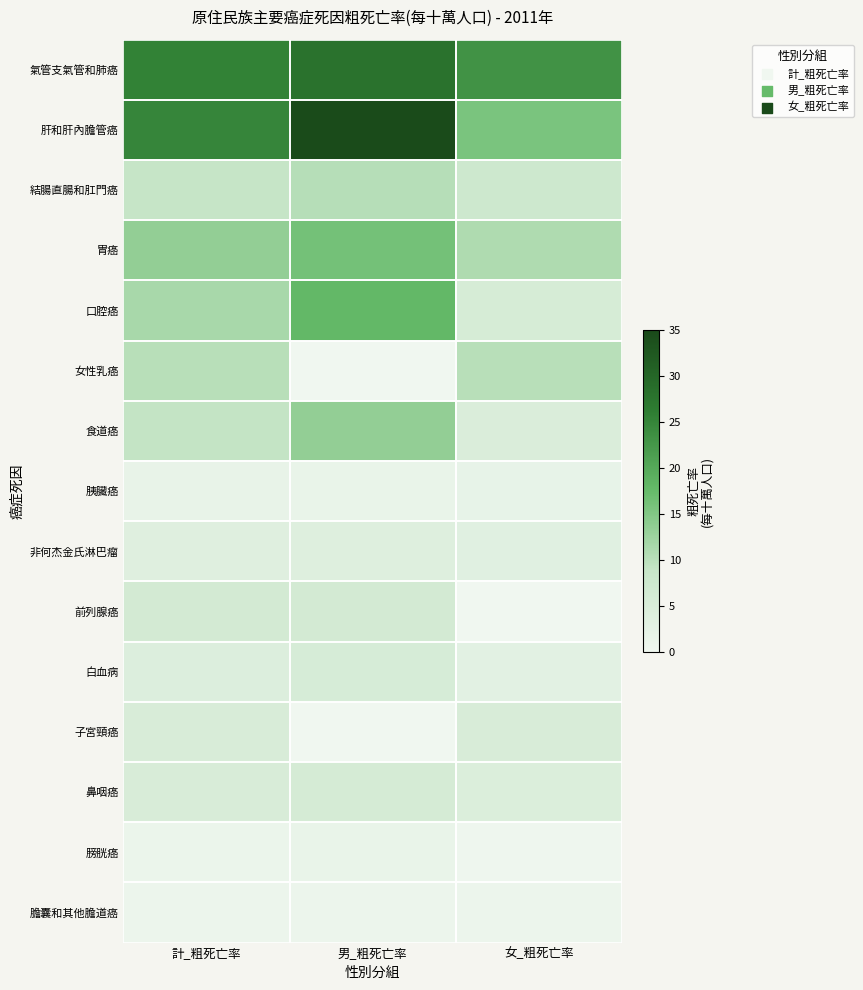

Reading left to right, transcribe all the data shown in this chart.

氣管支氣管和肺癌: 計_粗死亡率=25.5	男_粗死亡率=28.0	女_粗死亡率=23.2
肝和肝內膽管癌: 計_粗死亡率=25.0	男_粗死亡率=34.7	女_粗死亡率=15.6
結腸直腸和肛門癌: 計_粗死亡率=8.9	男_粗死亡率=10.3	女_粗死亡率=7.6
胃癌: 計_粗死亡率=13.5	男_粗死亡率=16.2	女_粗死亡率=11.0
口腔癌: 計_粗死亡率=11.6	男_粗死亡率=17.8	女_粗死亡率=5.7
女性乳癌: 計_粗死亡率=10.2	男_粗死亡率=0.0	女_粗死亡率=10.2
食道癌: 計_粗死亡率=9.1	男_粗死亡率=13.4	女_粗死亡率=4.9
胰臟癌: 計_粗死亡率=1.7	男_粗死亡率=1.6	女_粗死亡率=1.9
非何杰金氏淋巴瘤: 計_粗死亡率=3.7	男_粗死亡率=3.9	女_粗死亡率=3.4
前列腺癌: 計_粗死亡率=6.3	男_粗死亡率=6.3	女_粗死亡率=0.0
白血病: 計_粗死亡率=4.3	男_粗死亡率=5.5	女_粗死亡率=3.0
子宮頸癌: 計_粗死亡率=5.3	男_粗死亡率=0.0	女_粗死亡率=5.3
鼻咽癌: 計_粗死亡率=5.2	男_粗死亡率=5.9	女_粗死亡率=4.6
膀胱癌: 計_粗死亡率=1.0	男_粗死亡率=1.6	女_粗死亡率=0.4
膽囊和其他膽道癌: 計_粗死亡率=0.8	男_粗死亡率=0.8	女_粗死亡率=0.8